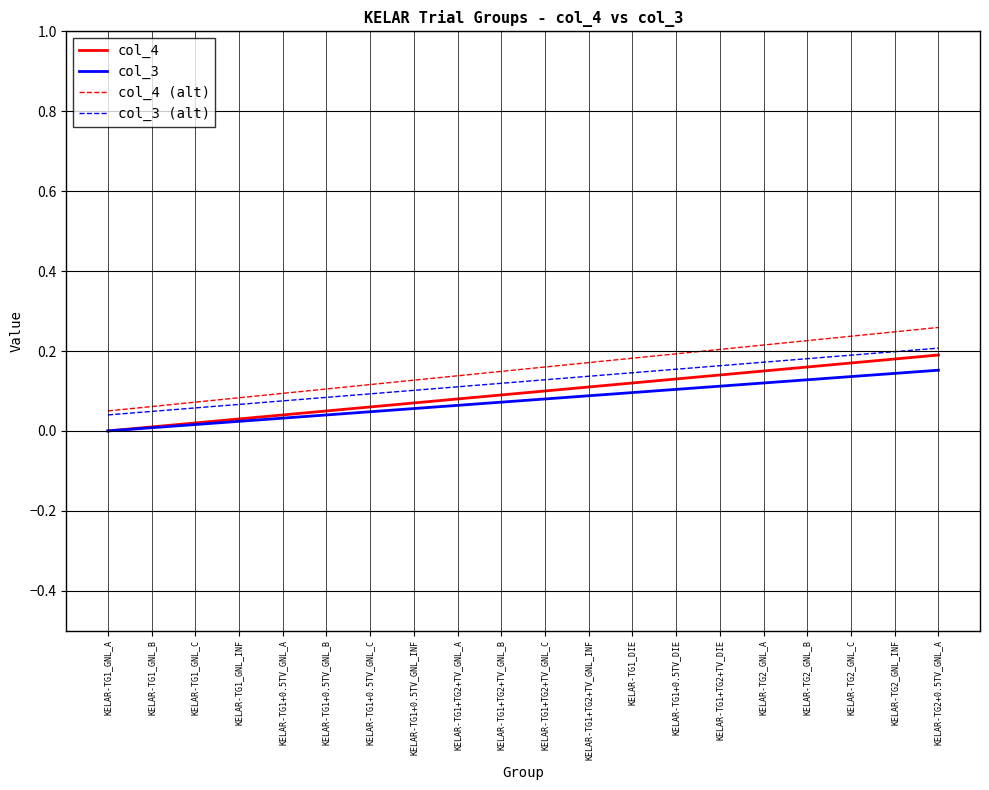

What position from the right is KELAR-TG1+0.5TV_GNL_INF?

13